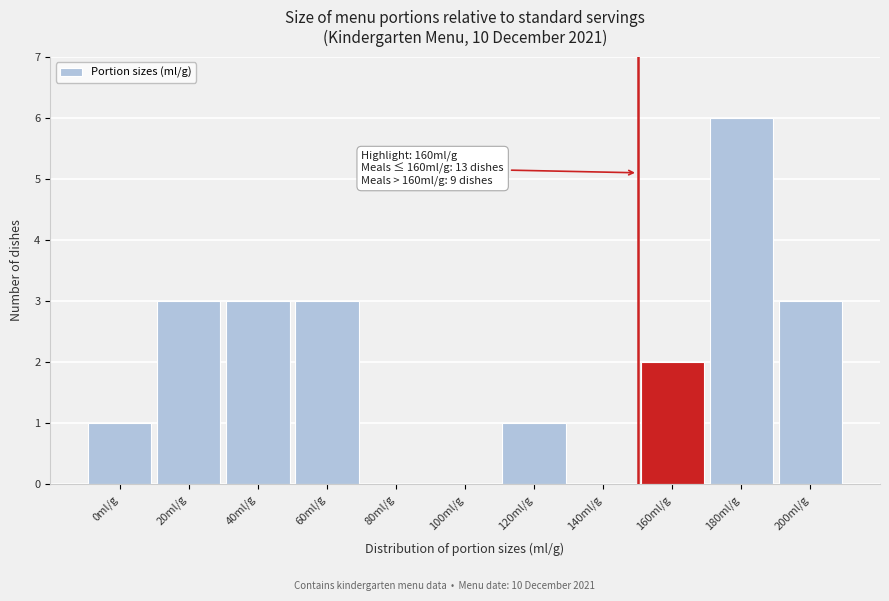

Reading right to left, transcribe all the data shown in this chart.

200ml/g=3	180ml/g=6	160ml/g=2	140ml/g=0	120ml/g=1	100ml/g=0	80ml/g=0	60ml/g=3	40ml/g=3	20ml/g=3	0ml/g=1